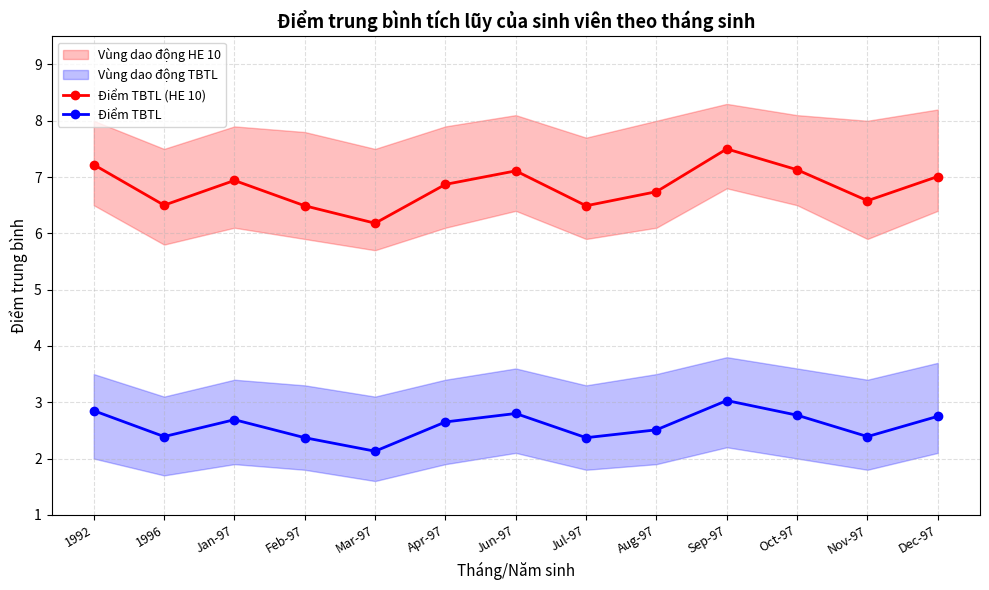

What is the difference between the highest and lowest values at Aug-97?

4.2